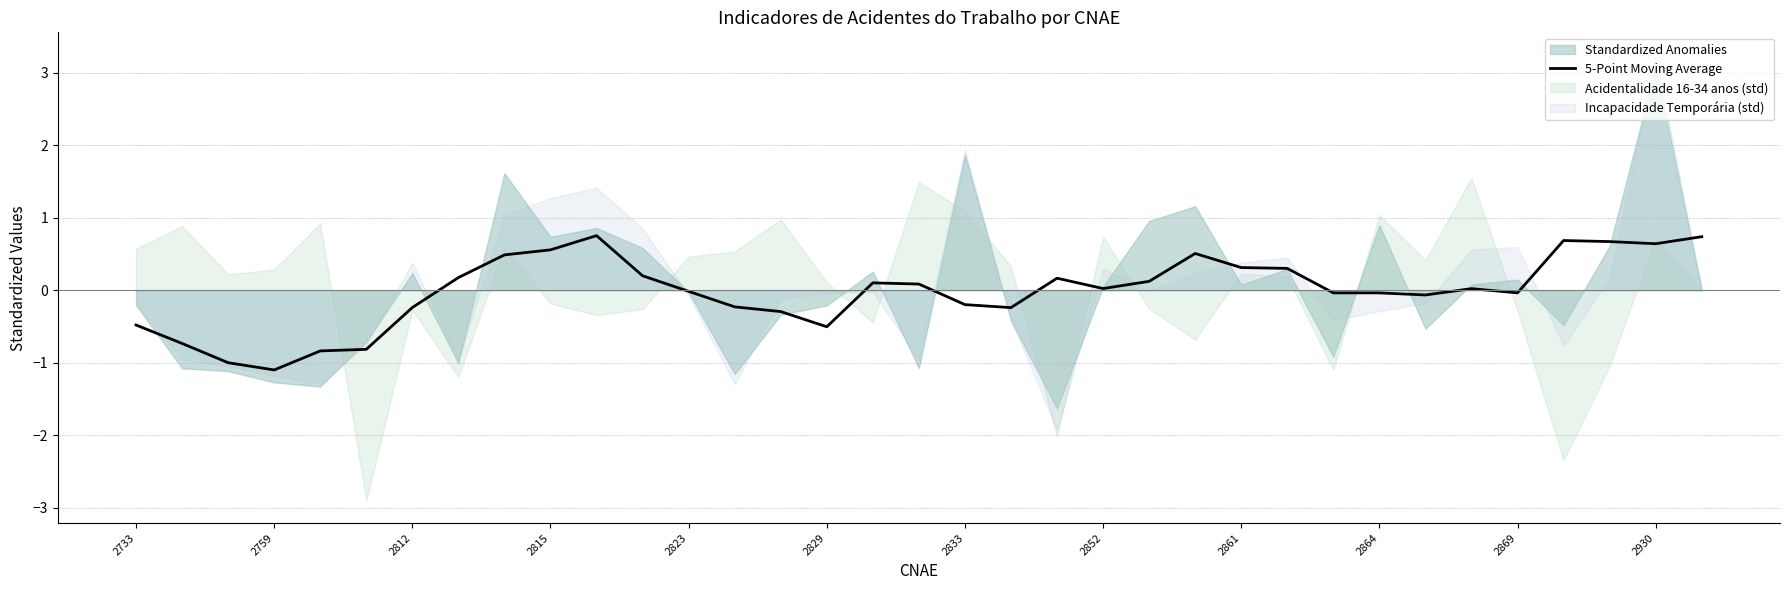

Reading right to left, list all the values displayed in this chart.

0.7	0.6	0.7	0.7	-0.0	0.0	-0.1	-0.0	-0.0	0.3	0.3	0.5	0.1	0.0	0.2	-0.2	-0.2	0.1	0.1	-0.5	-0.3	-0.2	-0.0	0.2	0.8	0.6	0.5	0.2	-0.2	-0.8	-0.8	-1.1	-1.0	-0.7	-0.5